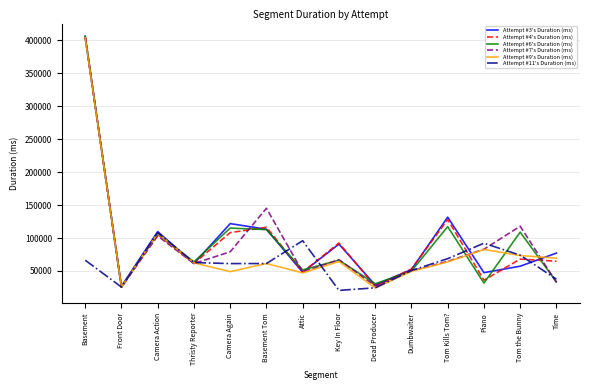

What is the lowest value of the Attempt #3's Duration (ms) series?

26941